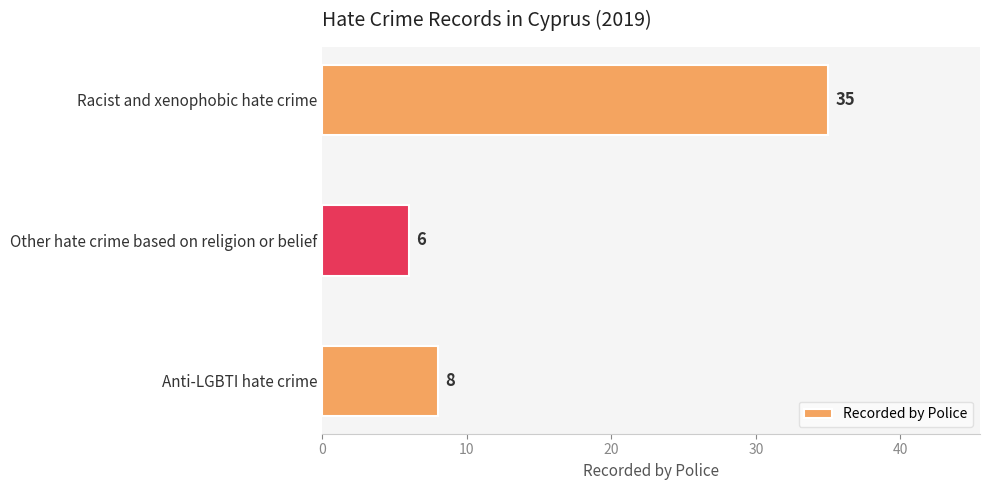

What is the change in value from Racist and xenophobic hate crime to Anti-LGBTI hate crime?

-27